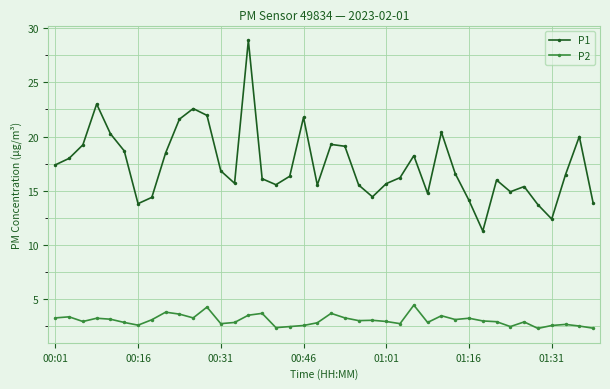

True or false: P1 has more than 1 points higher than both neighbors.

True